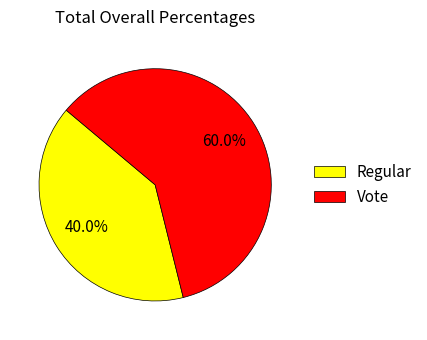

Which slice is the largest?

Vote